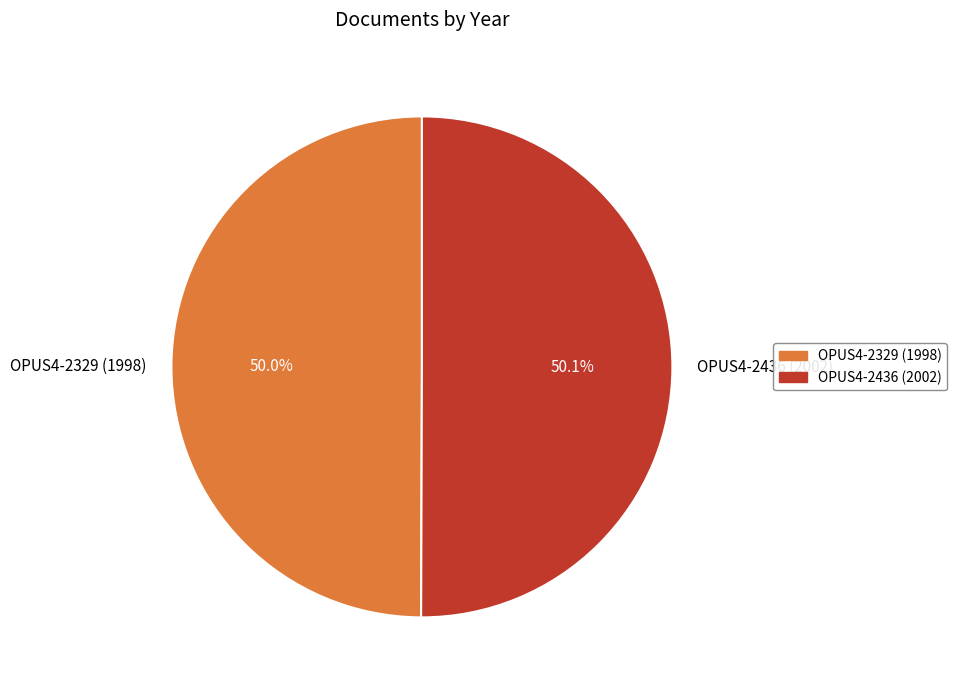

Combined, what portion of the pie is OPUS4-2329 (1998) and OPUS4-2436 (2002)?

100.0%